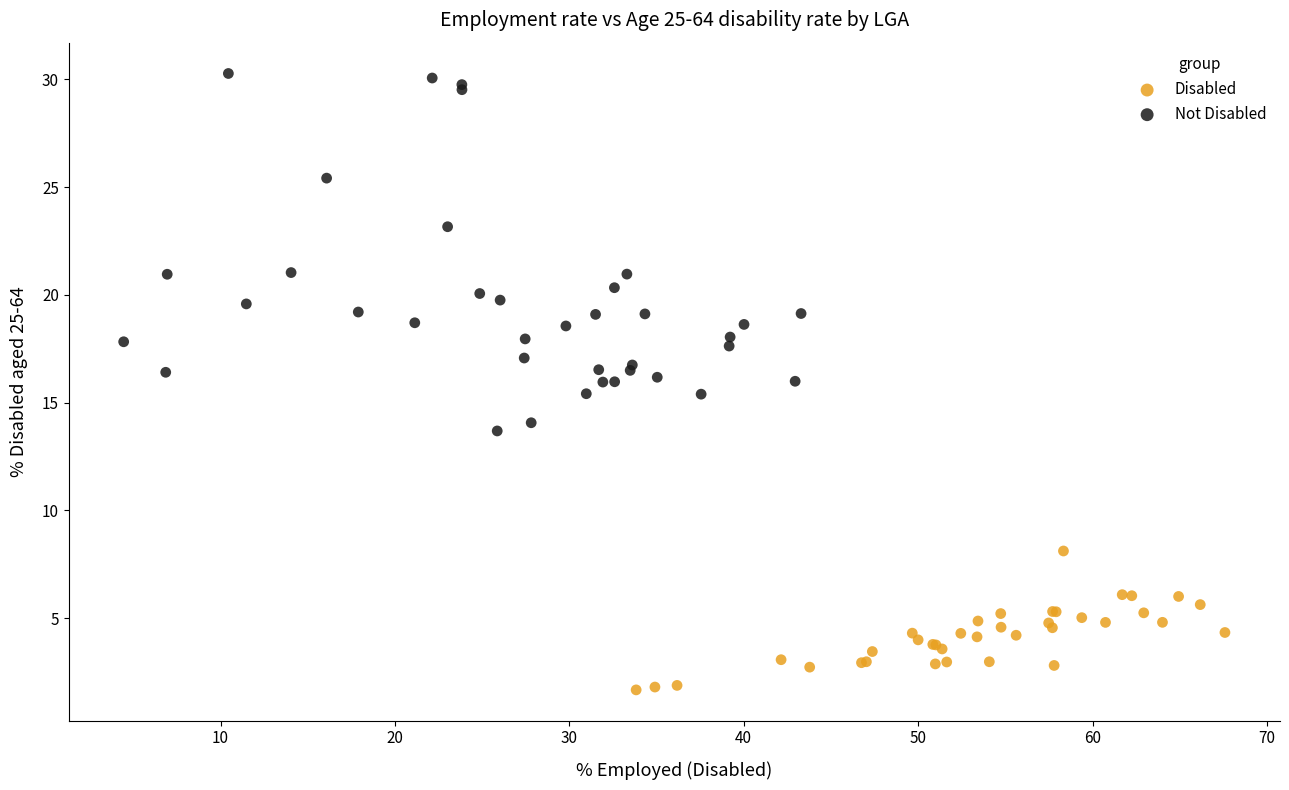

Which series contains the highest Y value?

Not Disabled